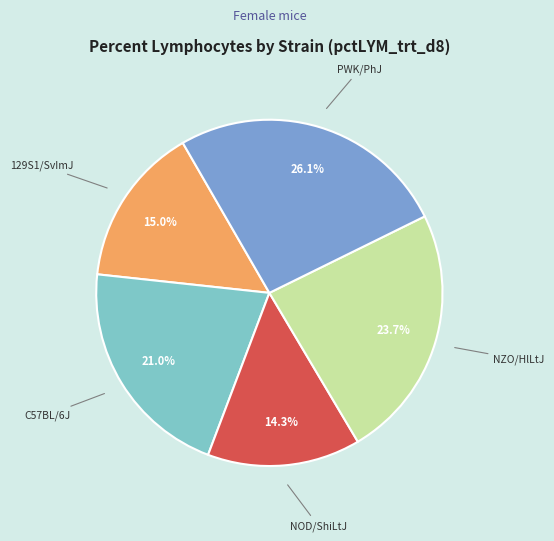

Combined, do NOD/ShiLtJ and C57BL/6J account for over 50%?

No